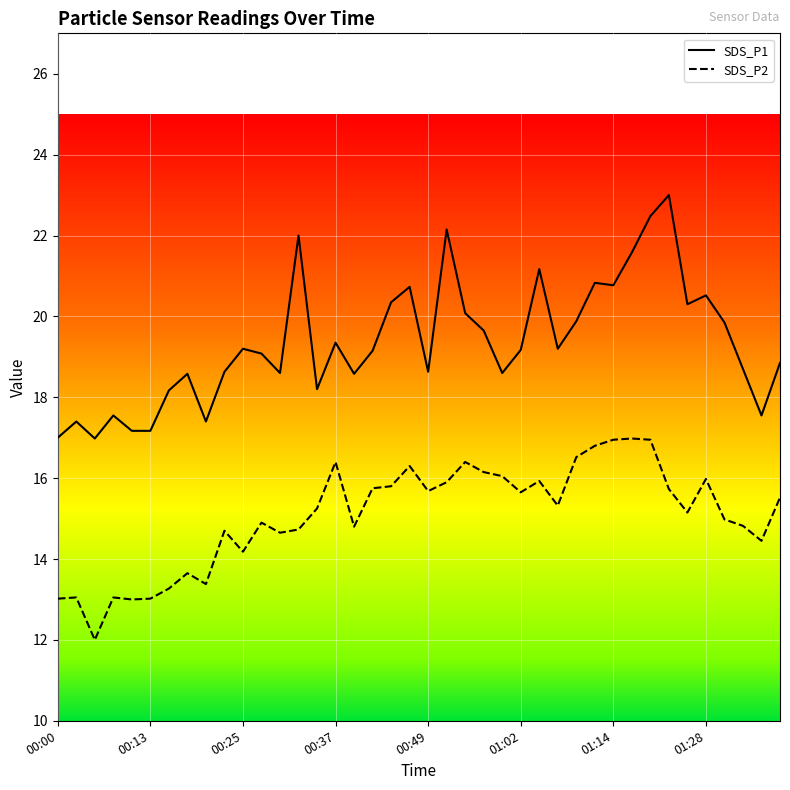

At which label is SDS_P1 closest to 19?

11